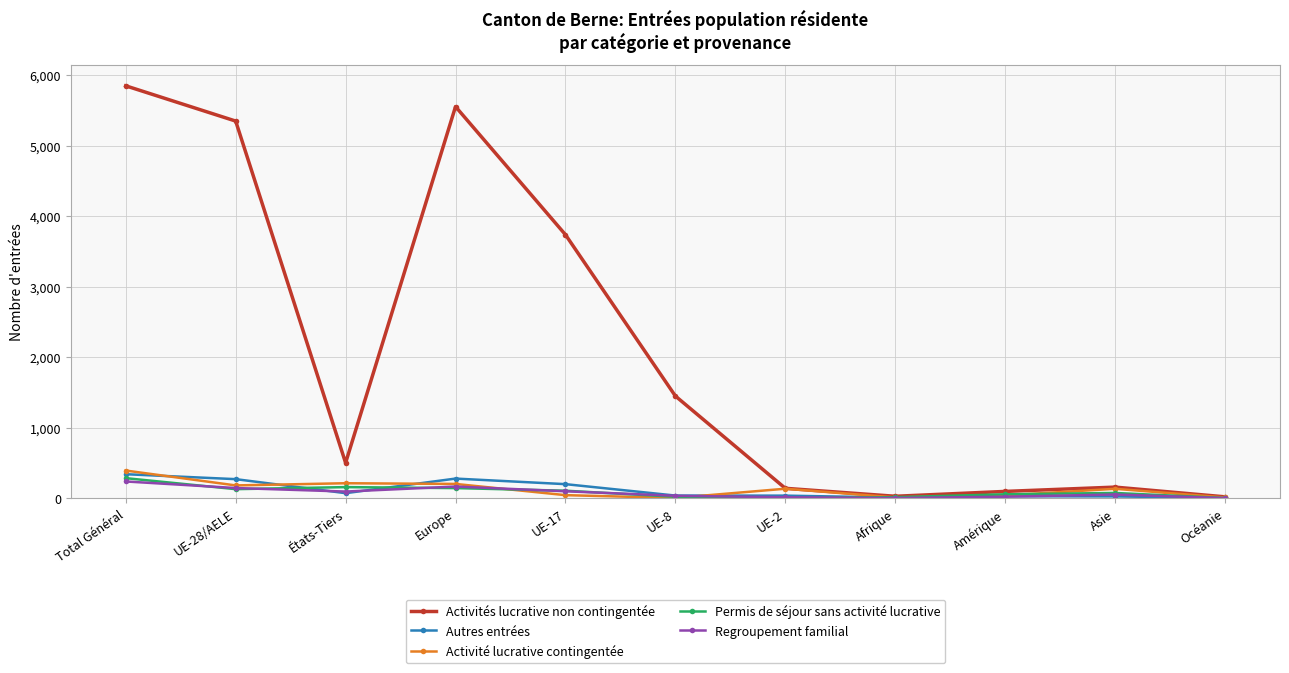

True or false: Autres entrées has more than 0 interior local peaks.

True